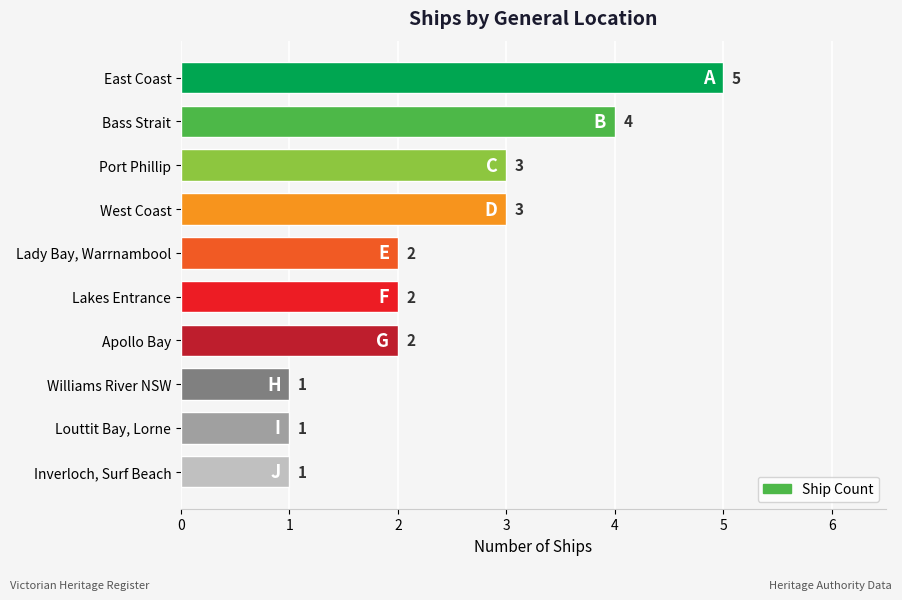

The chart shows a value of 1 at Louttit Bay, Lorne. True or false?

True